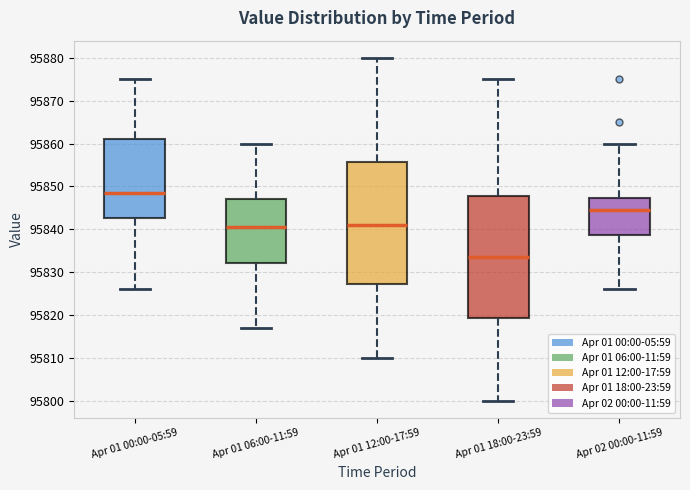

Reading left to right, transcribe this box plot: for each box, give where its median line is, the range the box spans, and where its two whiskers end, as read against the y-axis. The values are not printed on the chart, so give them approximately, as read against the axis.

Apr 01 00:00-05:59: median 95849, box 95843 to 95861, whiskers 95826 to 95875
Apr 01 06:00-11:59: median 95841, box 95832 to 95847, whiskers 95817 to 95860
Apr 01 12:00-17:59: median 95841, box 95827 to 95856, whiskers 95810 to 95880
Apr 01 18:00-23:59: median 95834, box 95819 to 95848, whiskers 95800 to 95875
Apr 02 00:00-11:59: median 95845, box 95839 to 95847, whiskers 95826 to 95860